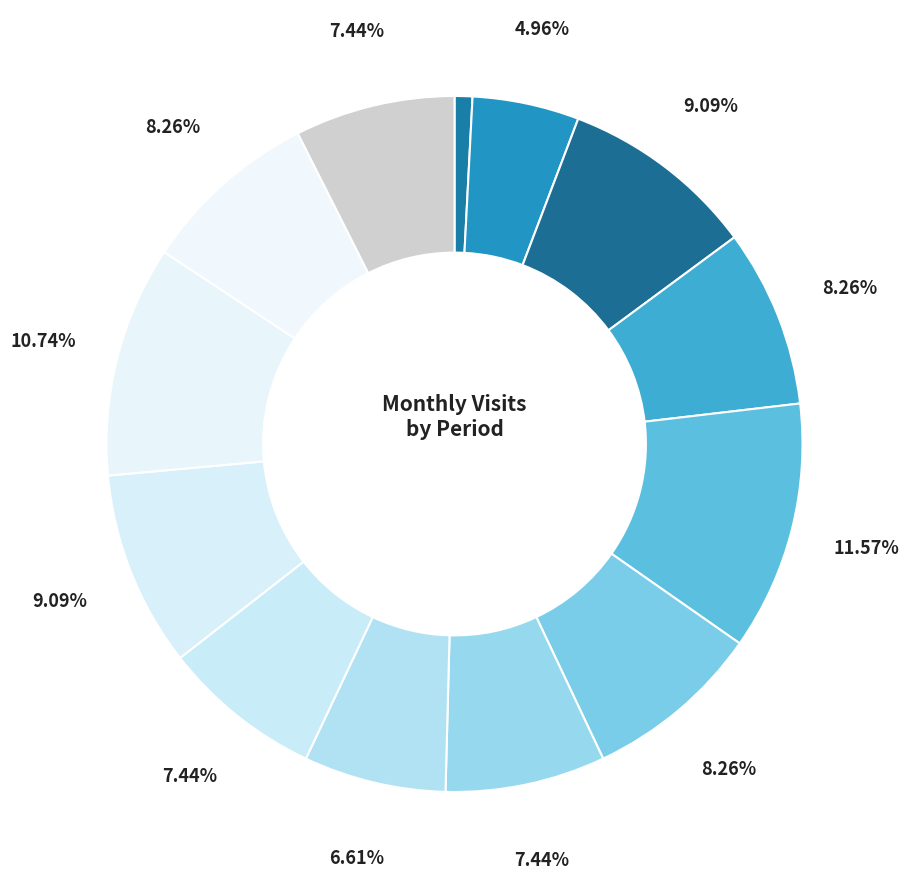

How many segments does this pie chart have?

13